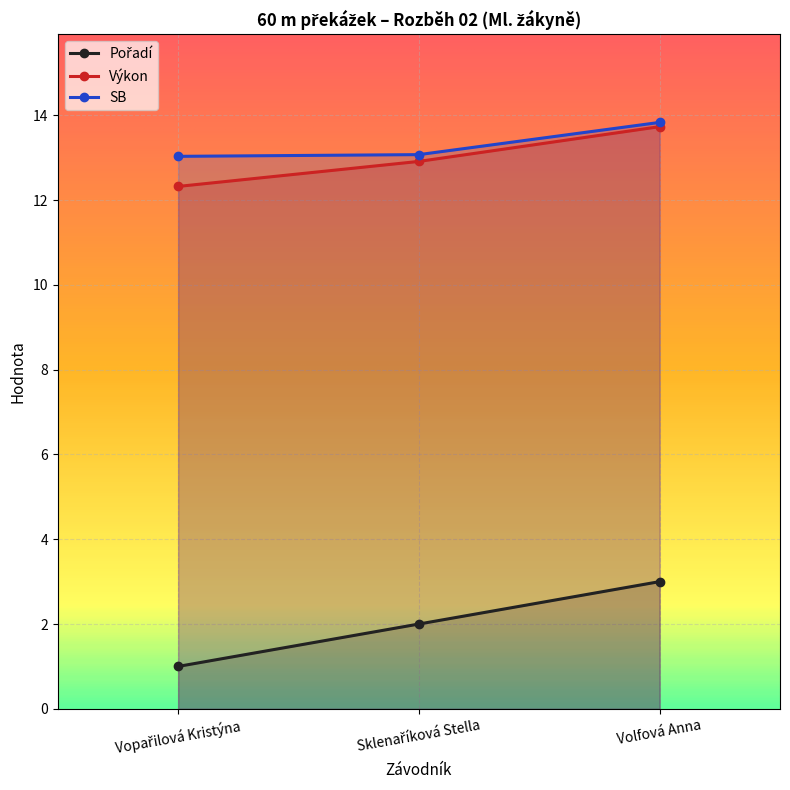

What is the sum of all SB values?

39.9